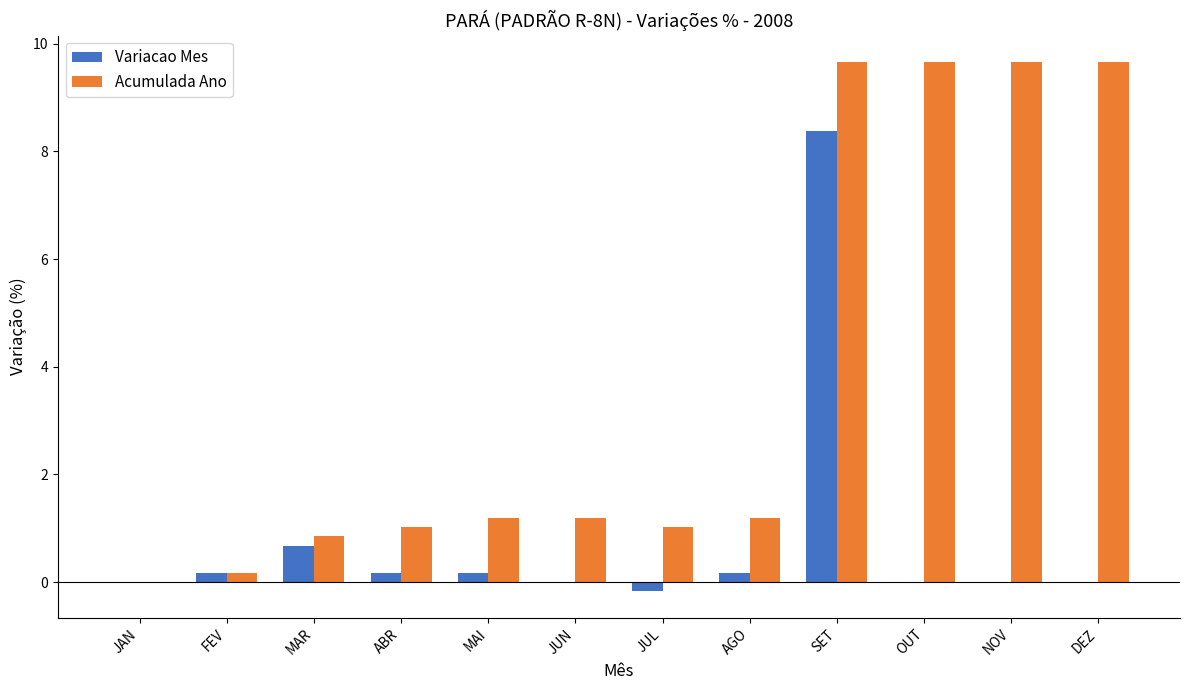

The value of Acumulada Ano at JUL is 1.0. True or false?

True